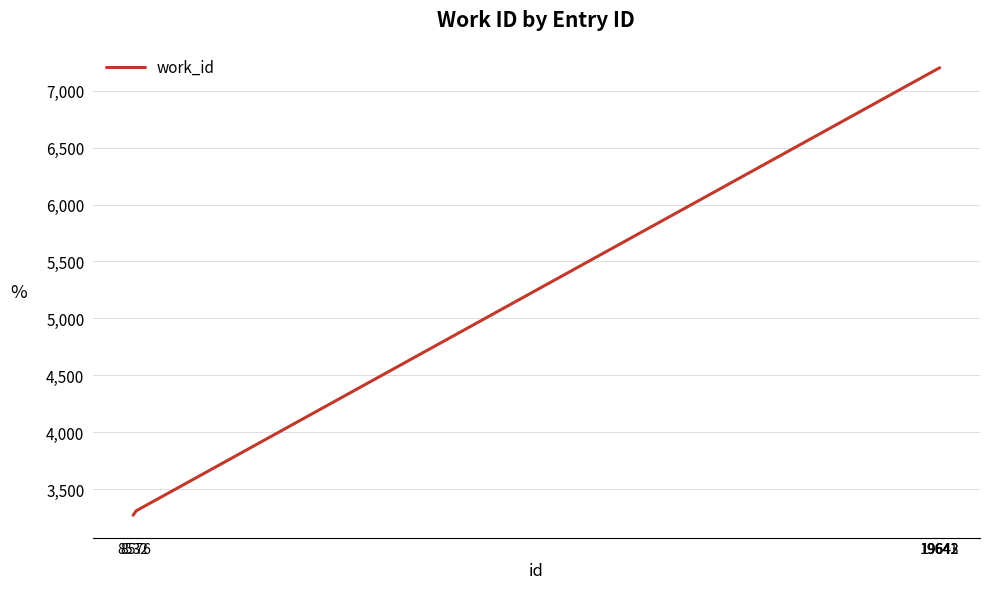

Reading right to left, what are all the values shown in this chart?

7201	7201	7201	3310	3271